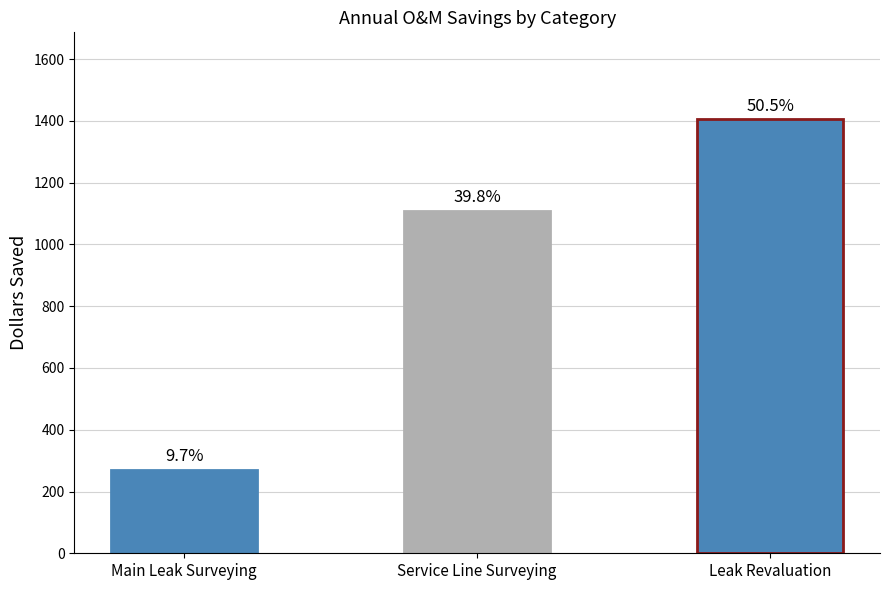

Where is the data nearest to the value 837?

Service Line Surveying